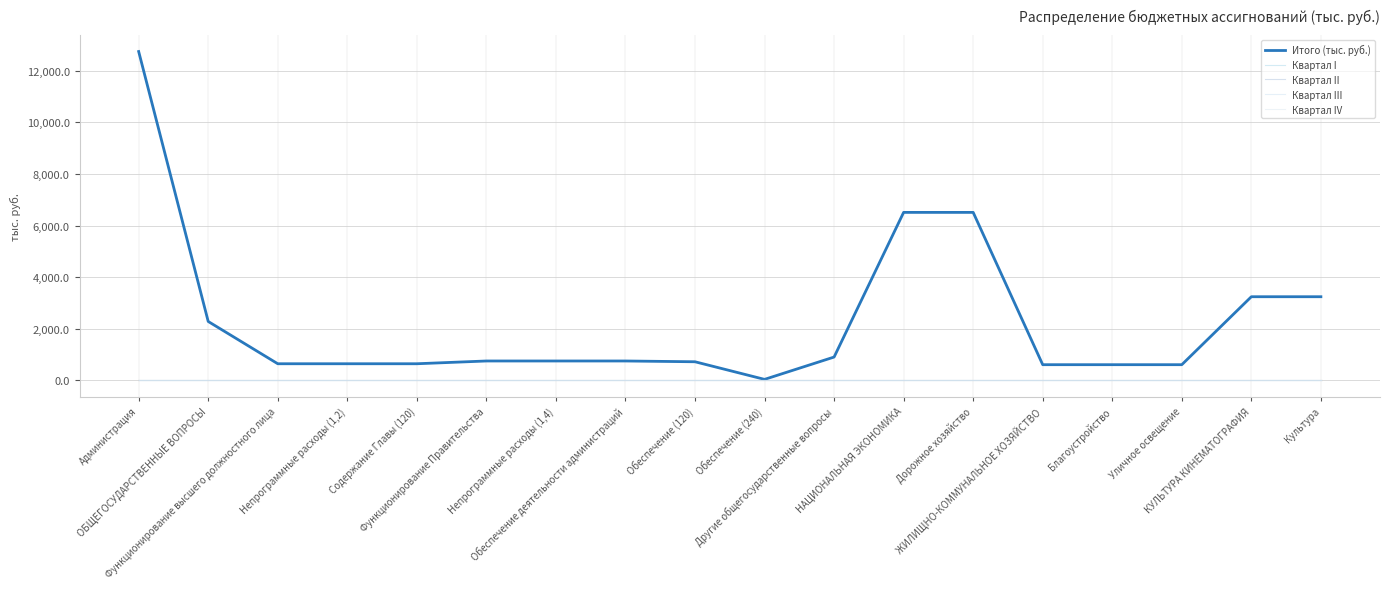

Does the chart have visible grid lines?

Yes